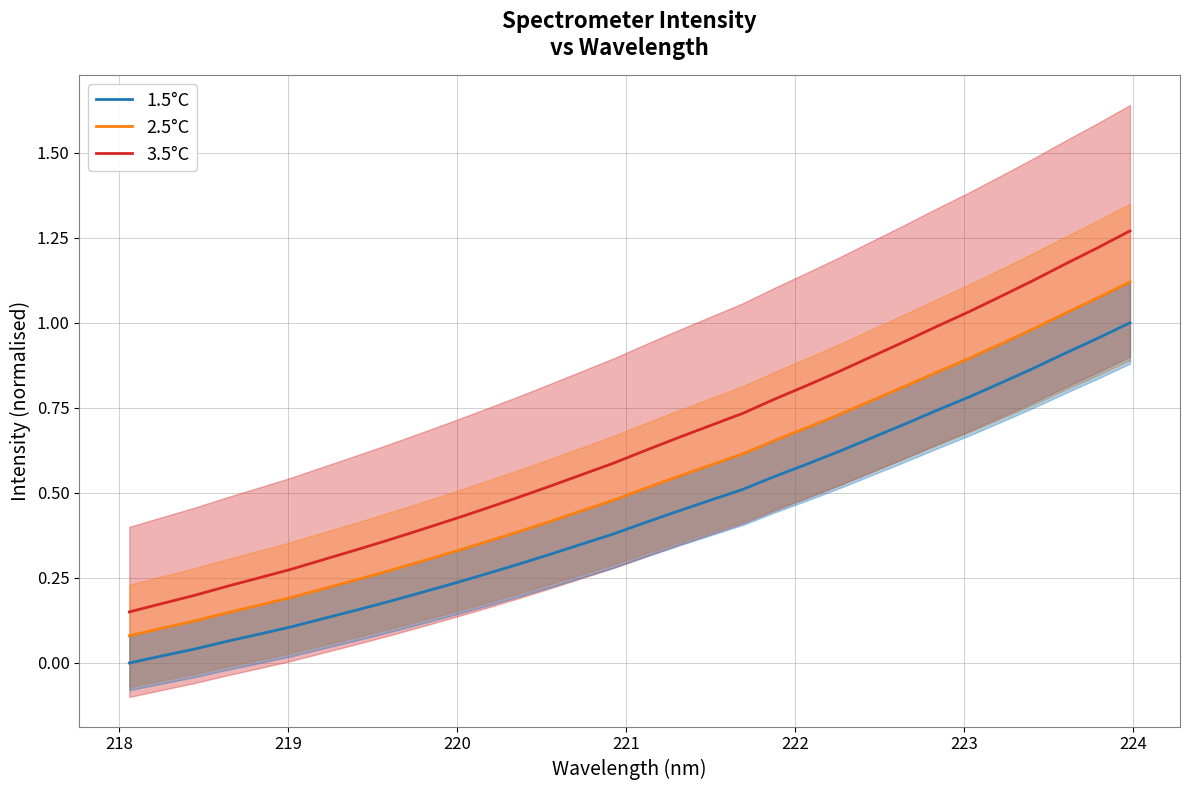

True or false: 1.5°C and 3.5°C cross at least once.

False